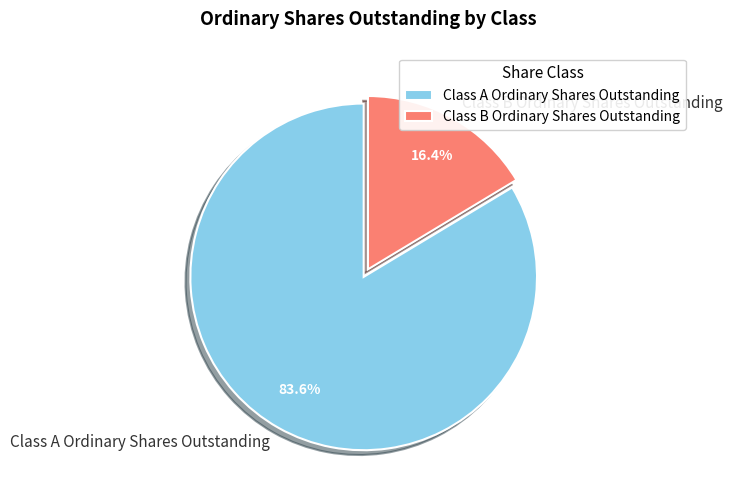

Which slice is the smallest?

Class B Ordinary Shares Outstanding